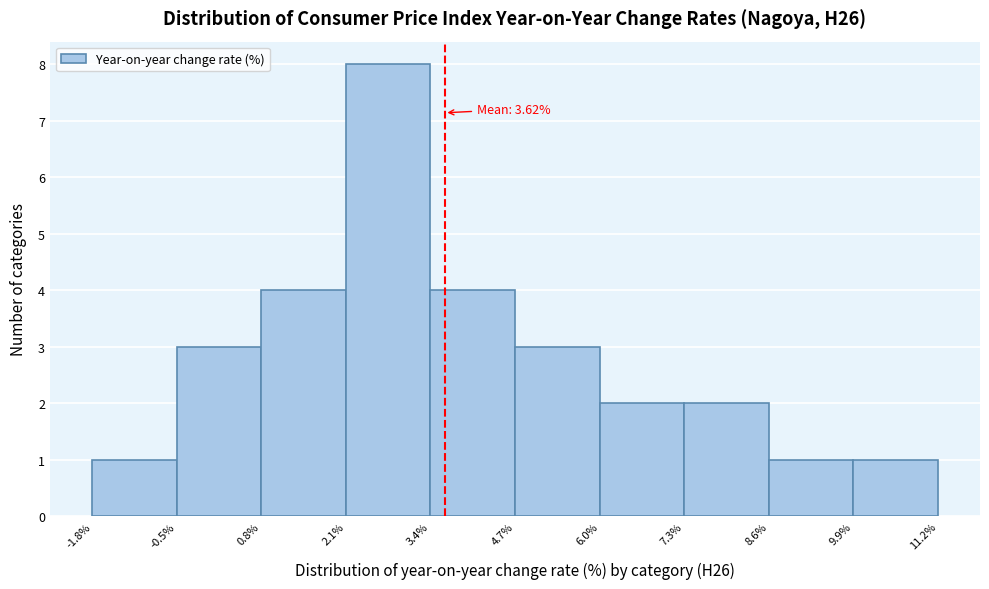

Over which range of the x-axis is the bar tallest?

2.1% to 3.4%